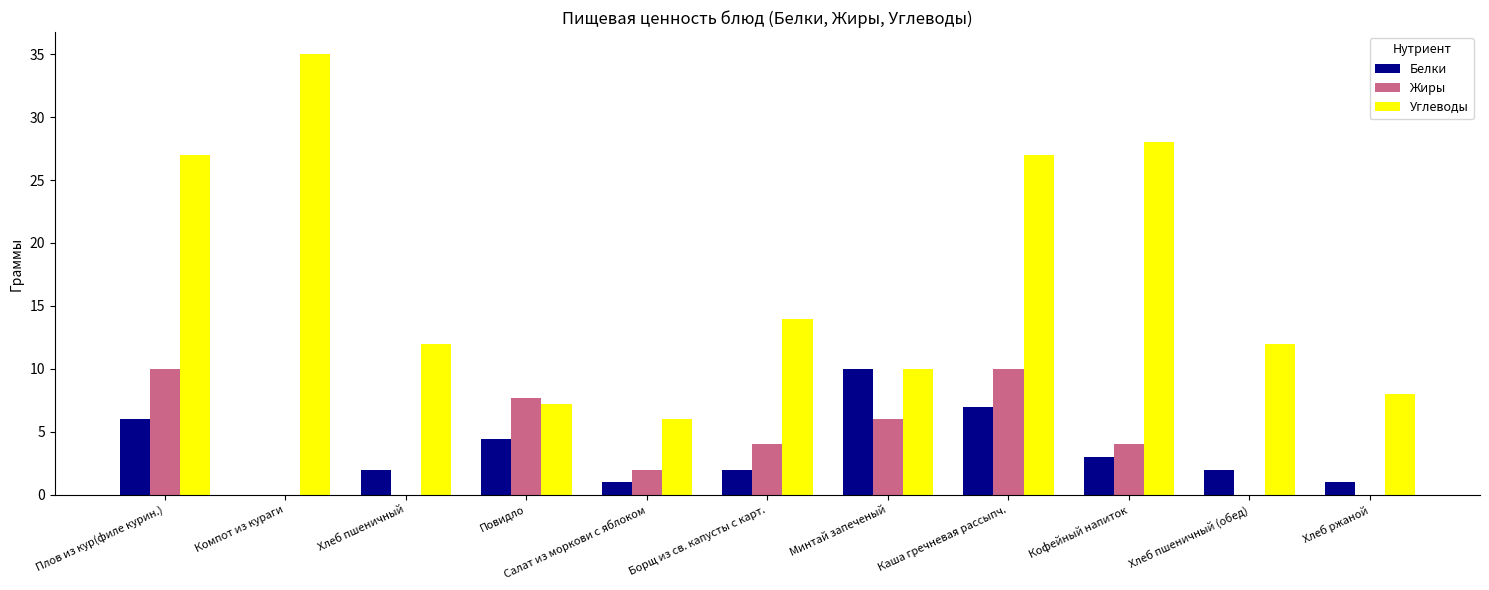

What is the spread (max minus min) of values at Салат из моркови с яблоком?

5.0